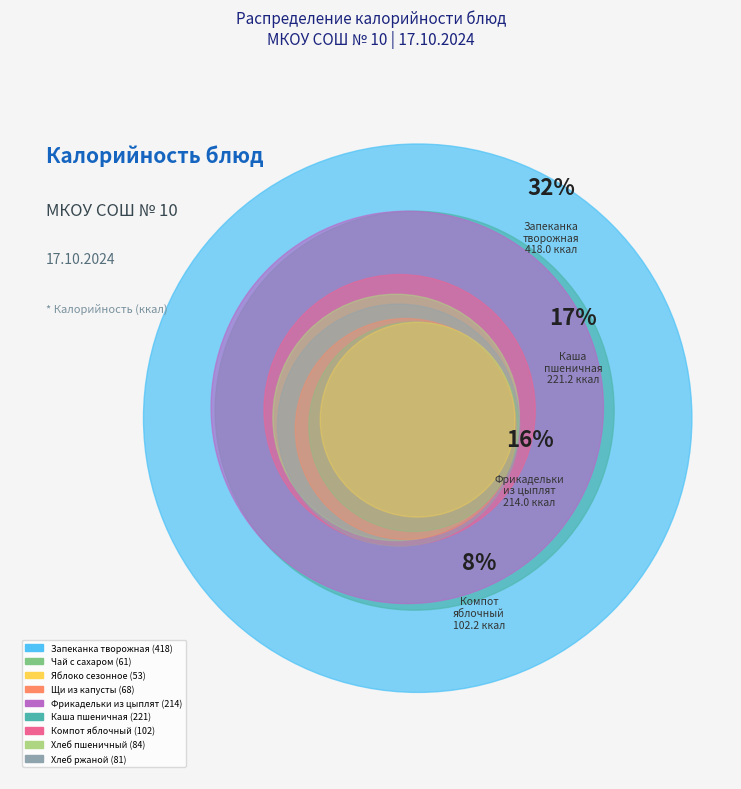

Rank the categories by value from lowest to highest.

Яблоко сезонное калиброванное, Чай с сахаром, Щи из свежей капусты с картофелем, Хлеб ржано-пшеничный, Хлеб пшеничный, Компот из свежих яблок или фруктов св/м, Фрикадельки из бройлеров-цыплят с т/соус, Каша пшеничная рассыпчатая, Запеканка из творога со сгущ.молоком